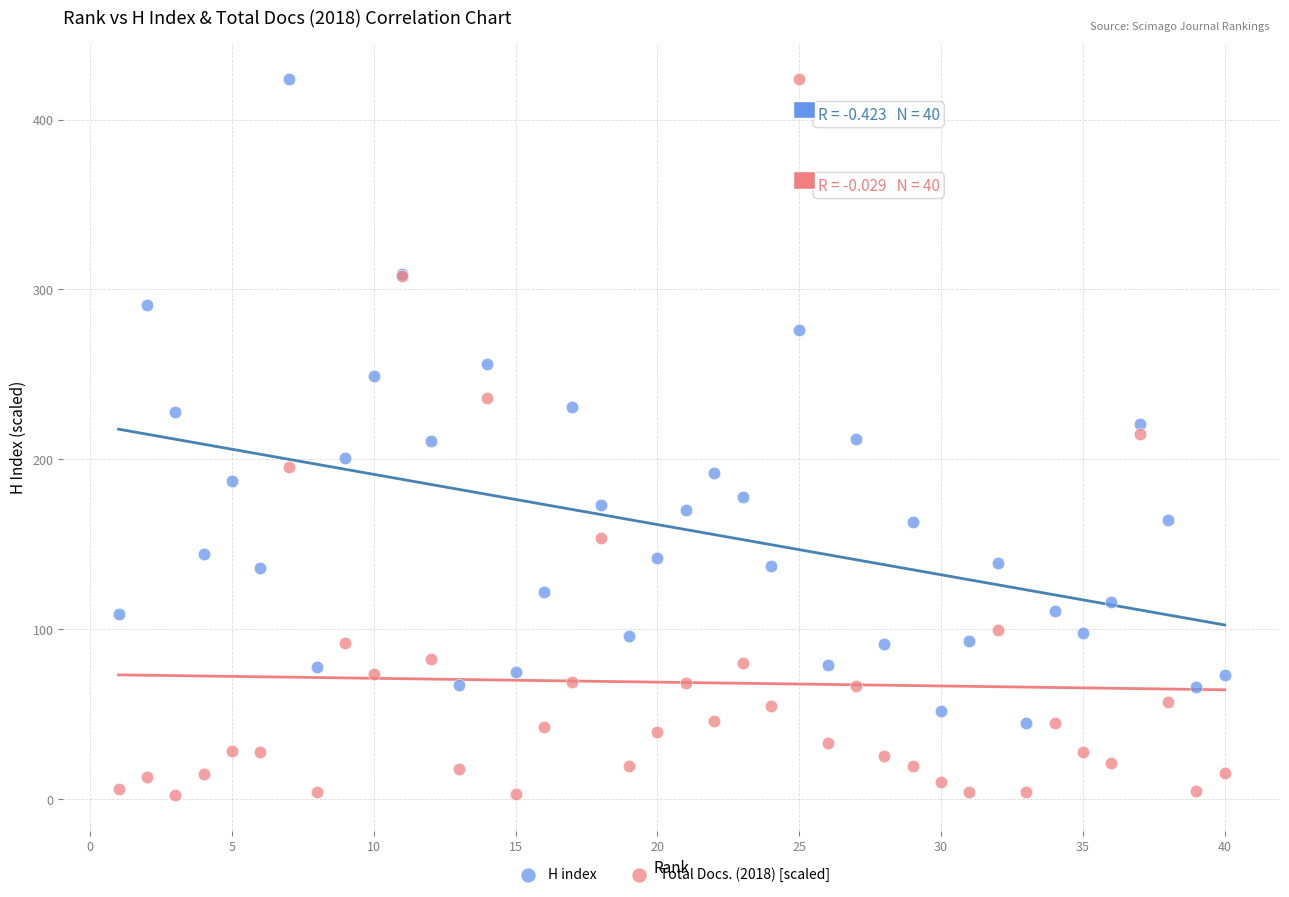

Which series reaches the minimum Y coordinate?

Total Docs. (2018) [scaled]